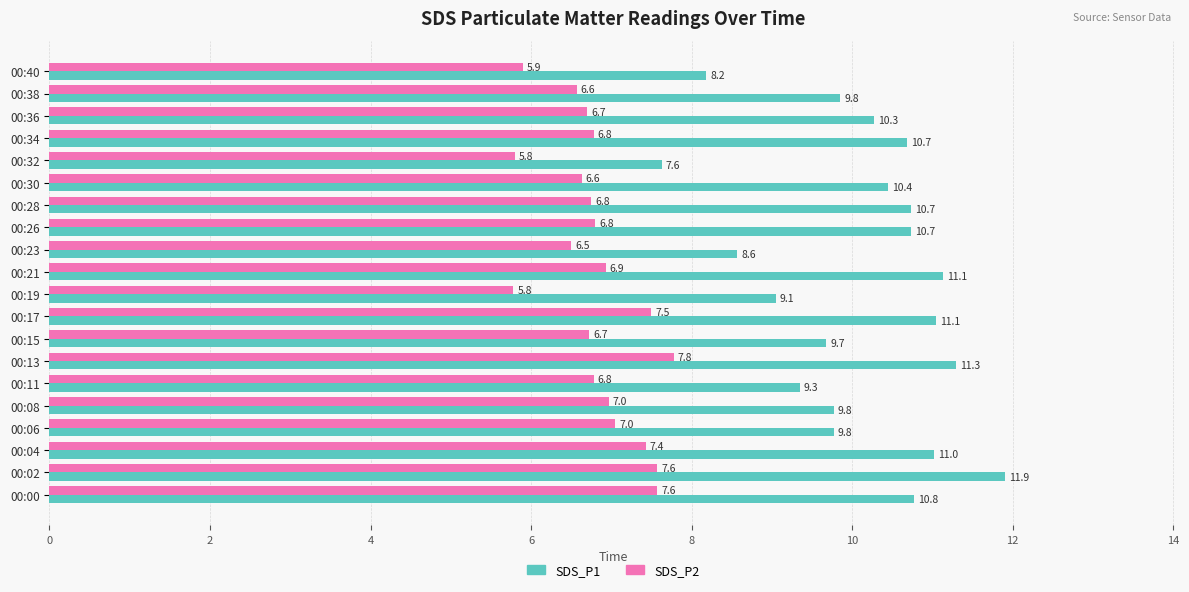

Which series changed the most between 00:00 and 00:23?

SDS_P1